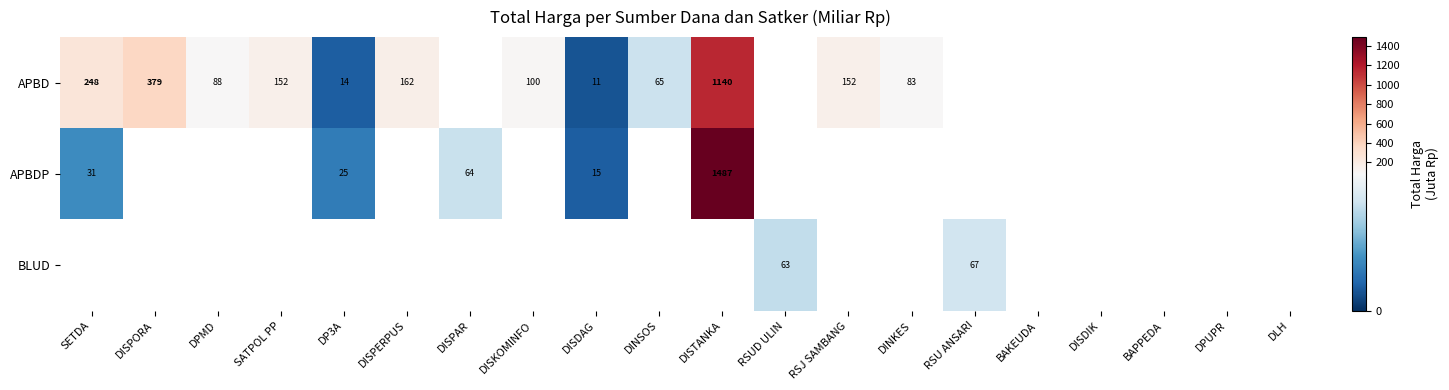

Count the number of categories in the chart.

20